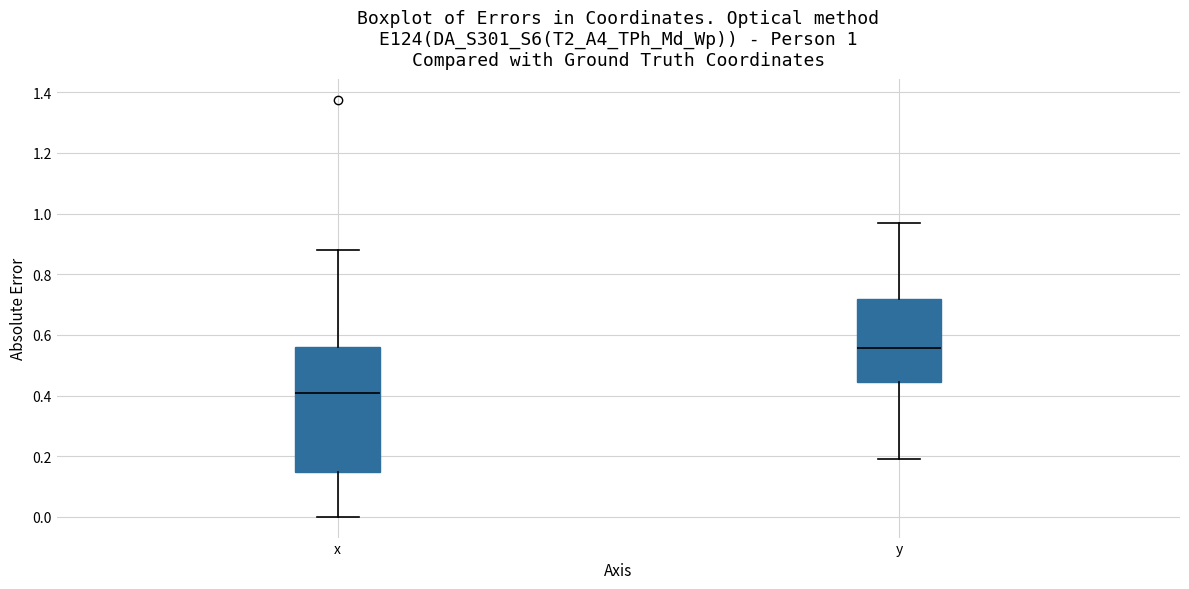

Which box's median line is the highest?

y